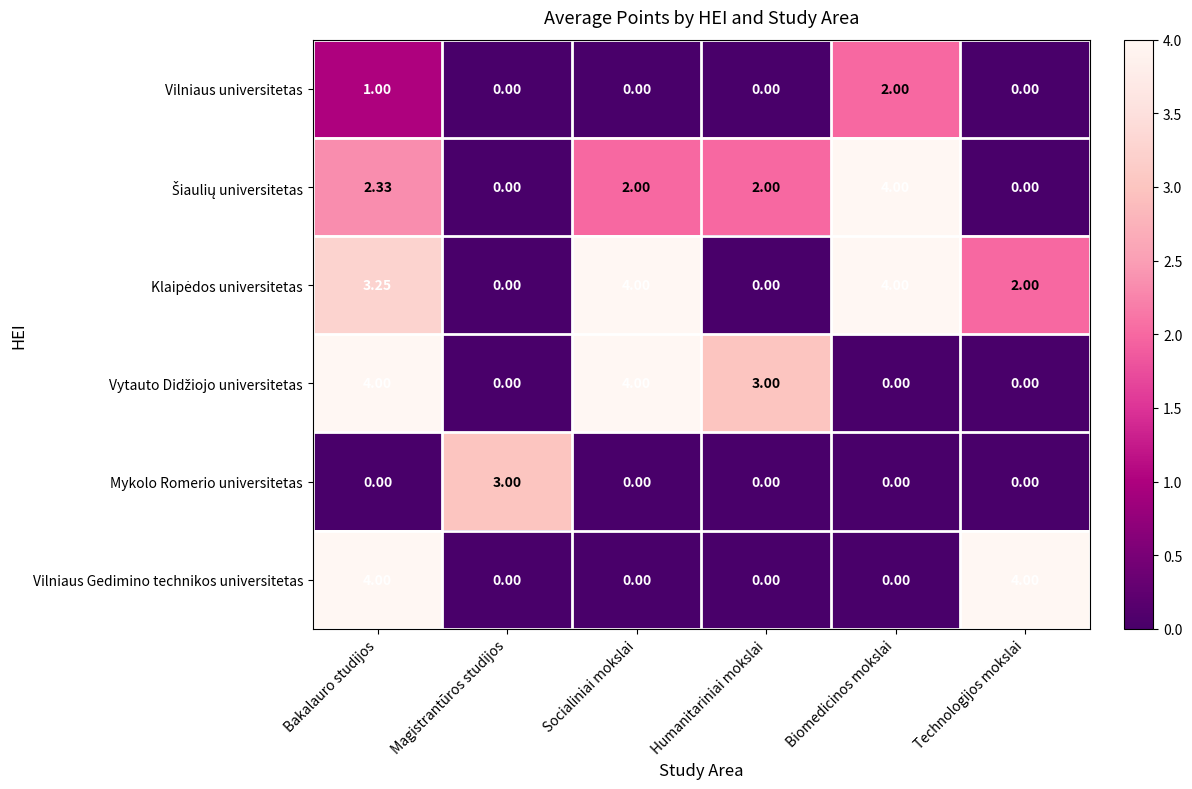

At which category is the sum across all series the highest?

Bakalauro studijos